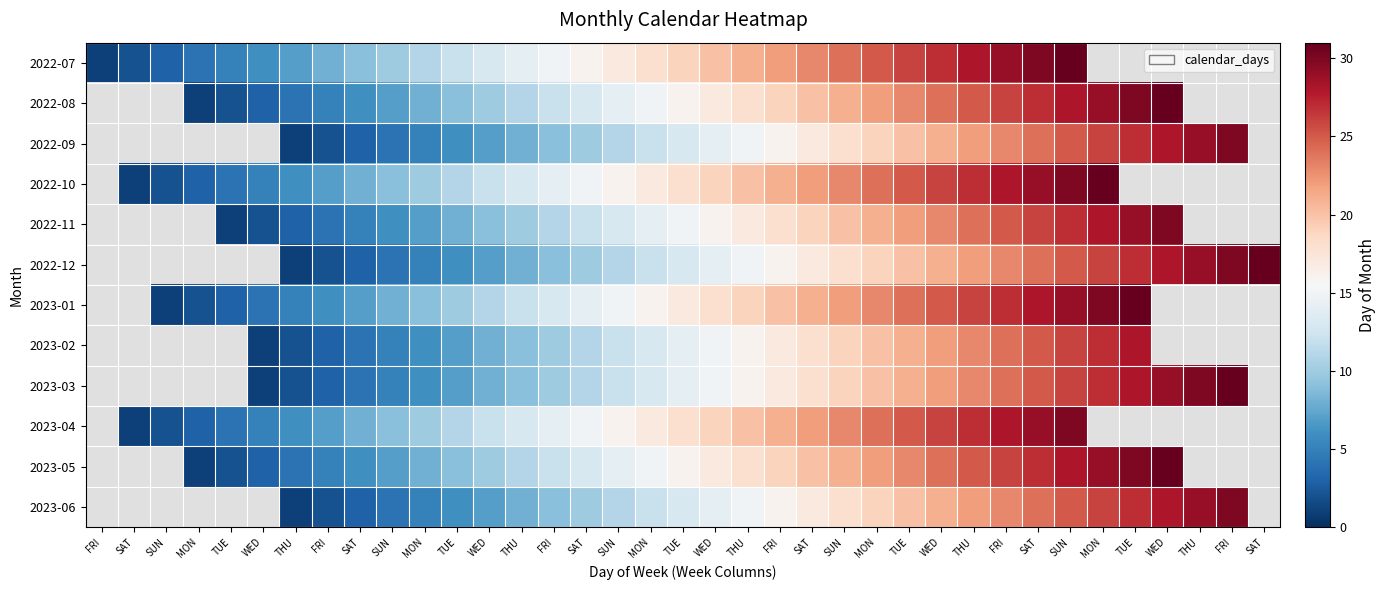

List the labels in order of 2022-12 value, largest first.

SAT, FRI, THU, WED, TUE, MON, SUN, SAT, FRI, THU, WED, TUE, MON, SUN, SAT, FRI, THU, WED, TUE, MON, SUN, SAT, FRI, THU, WED, TUE, MON, SUN, SAT, FRI, FRI, SAT, SUN, MON, TUE, WED, THU